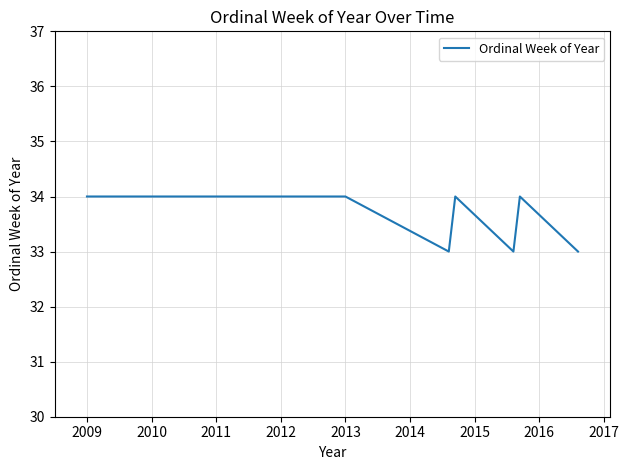

What is the minimum value shown in the chart?

33